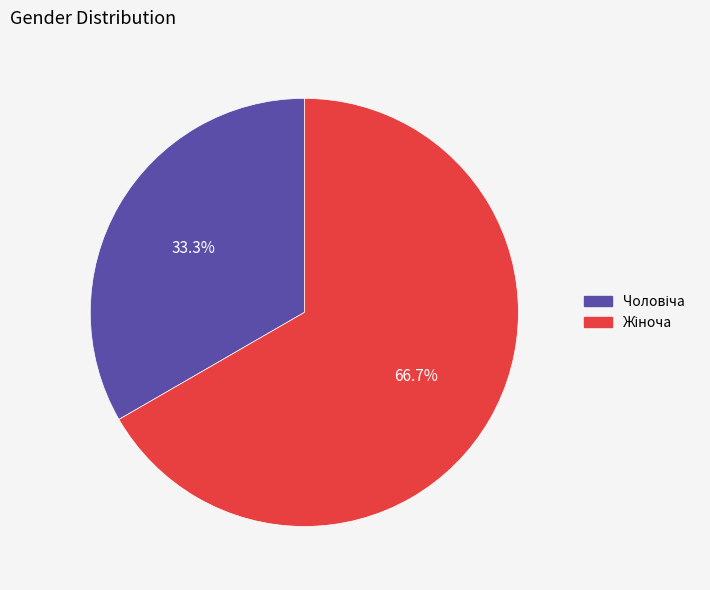

Does any single category account for the majority?

Yes